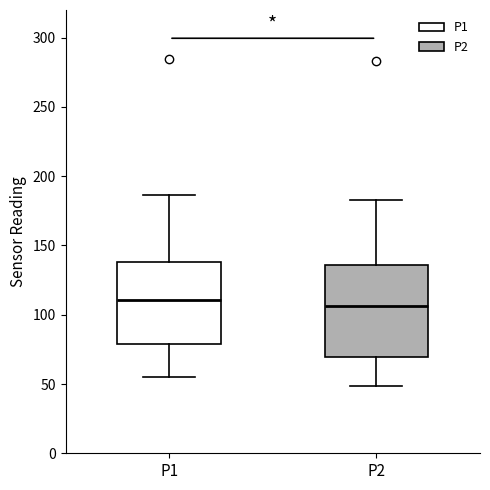

Comparing the boxes themselves (not the whiskers), which one is the tallest?

P2